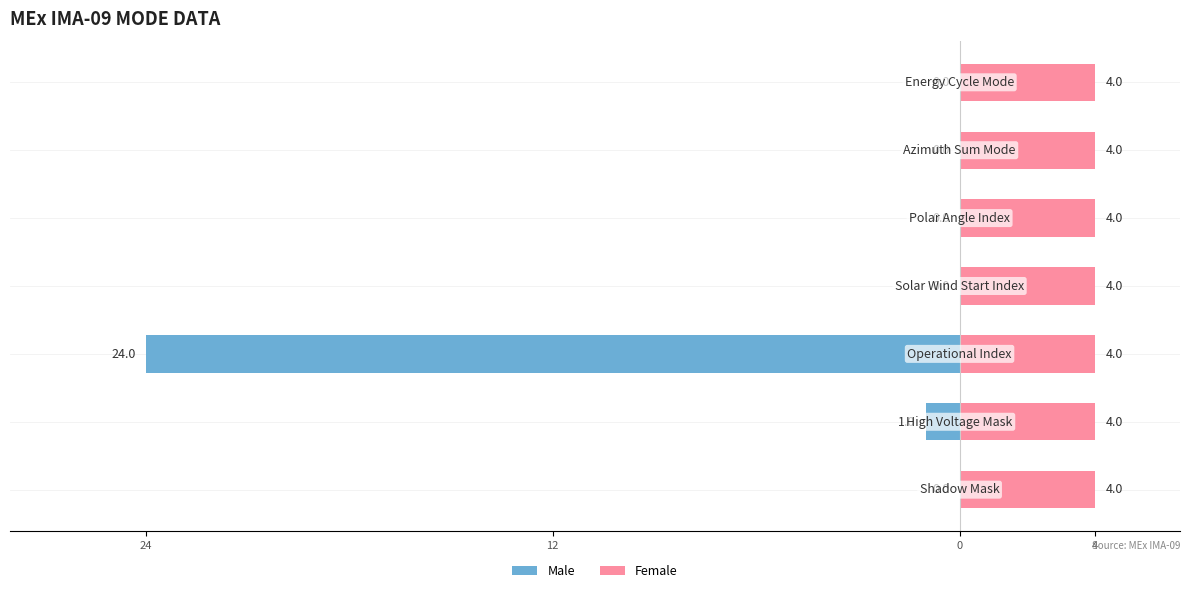

At how many categories does at least one series exceed -23?

7